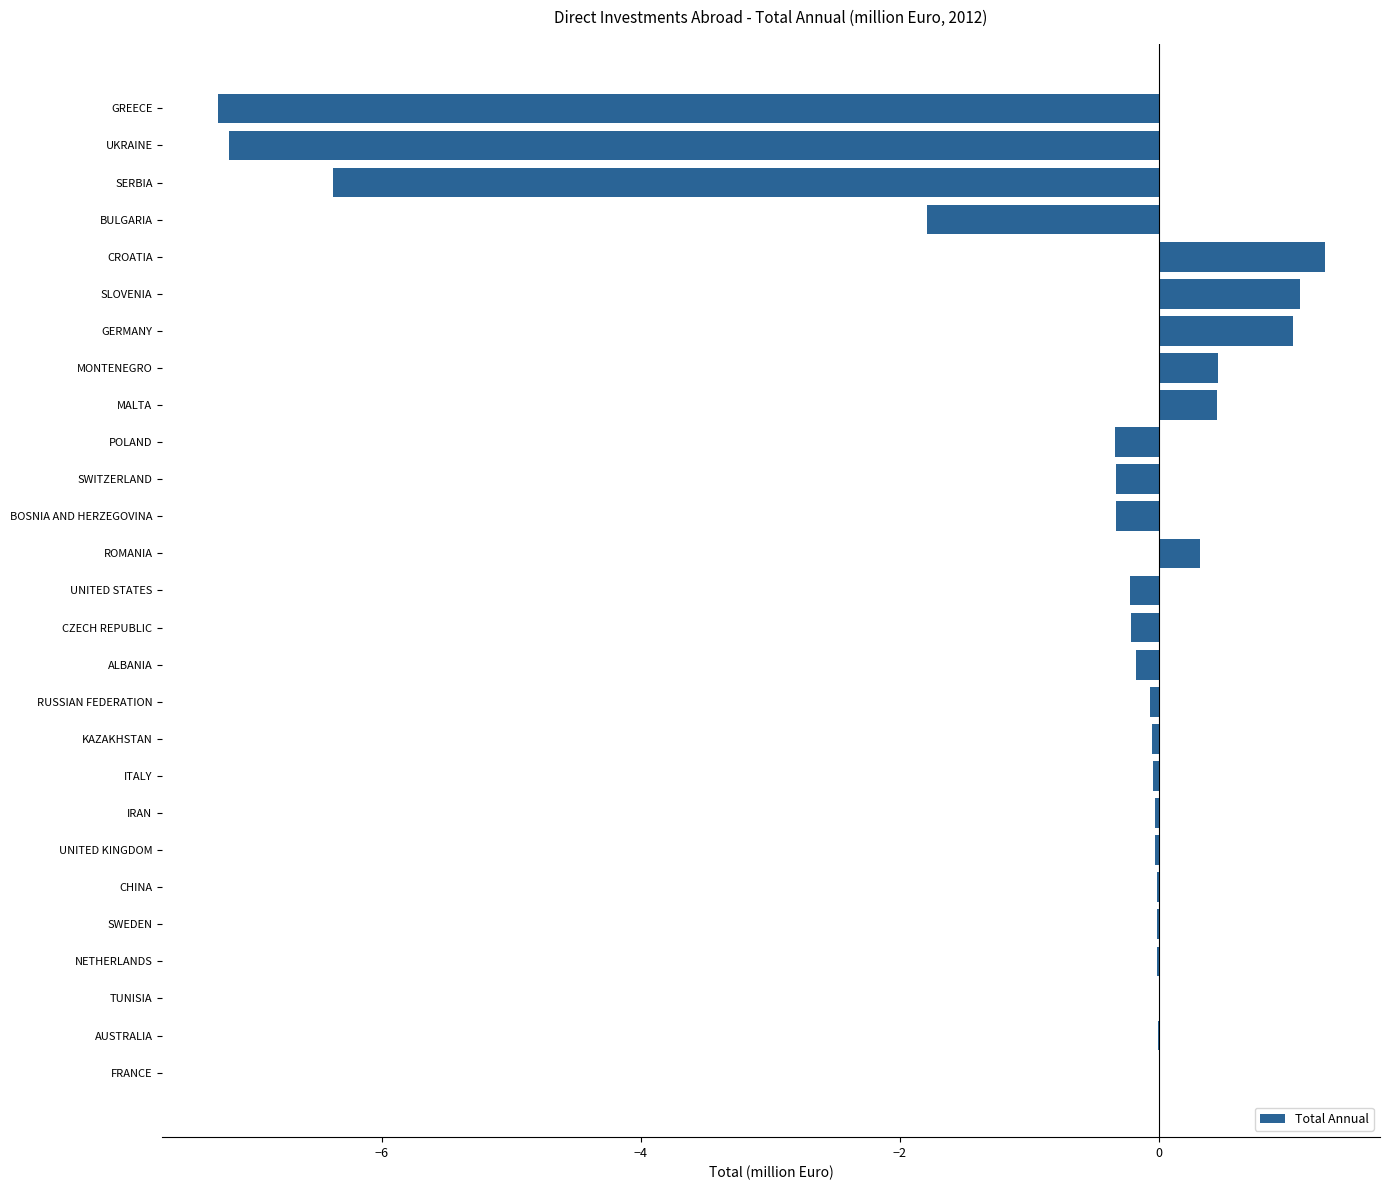

Which label corresponds to the largest value in the chart?

CROATIA